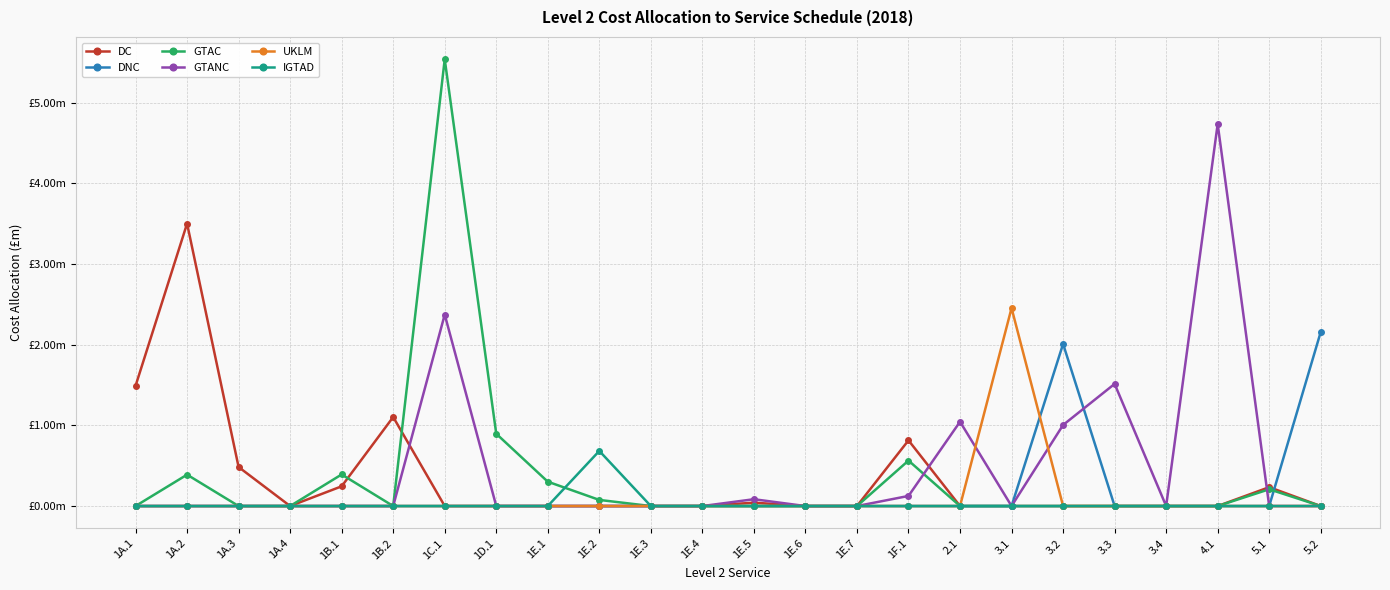

At how many categories does at least one series exceed 5?

1